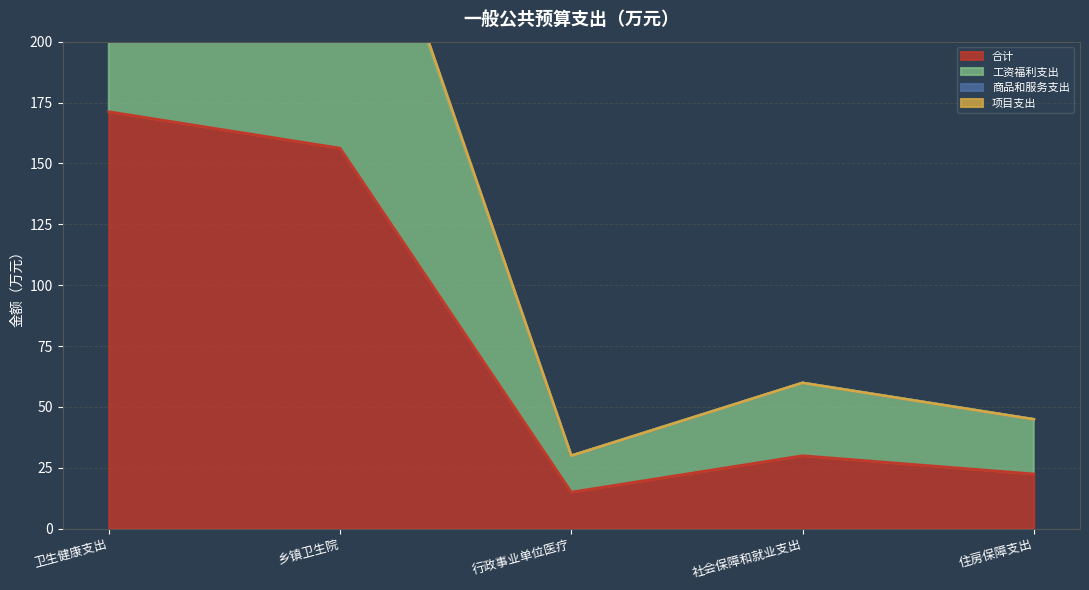

What is the difference between the 商品和服务支出 values at 乡镇卫生院 and 住房保障支出?

260.5